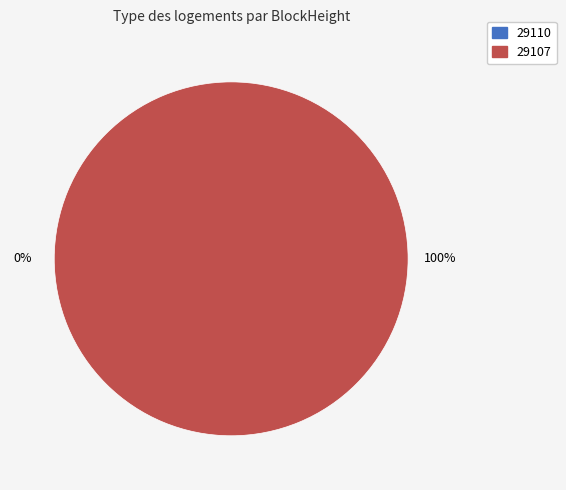

What percentage is NOT represented by 29110?

100.0%